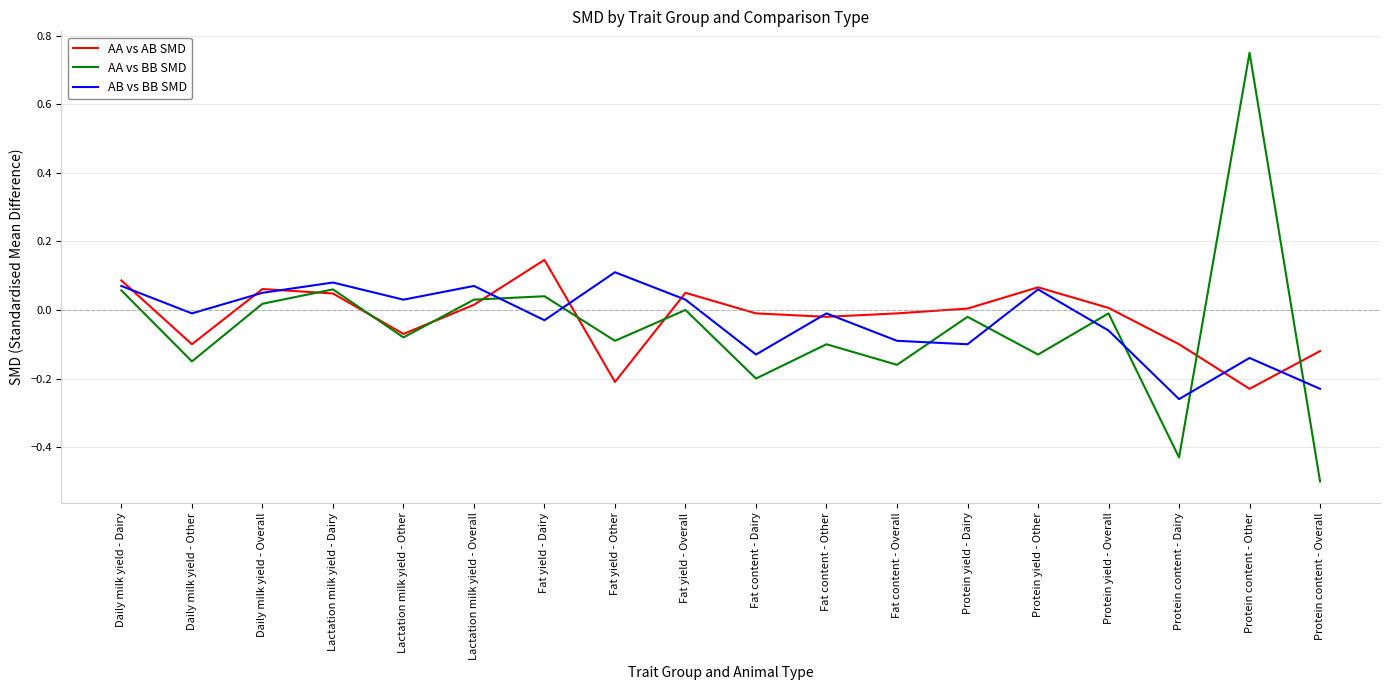

What are all the series names shown in the legend?

AA vs AB SMD, AA vs BB SMD, AB vs BB SMD